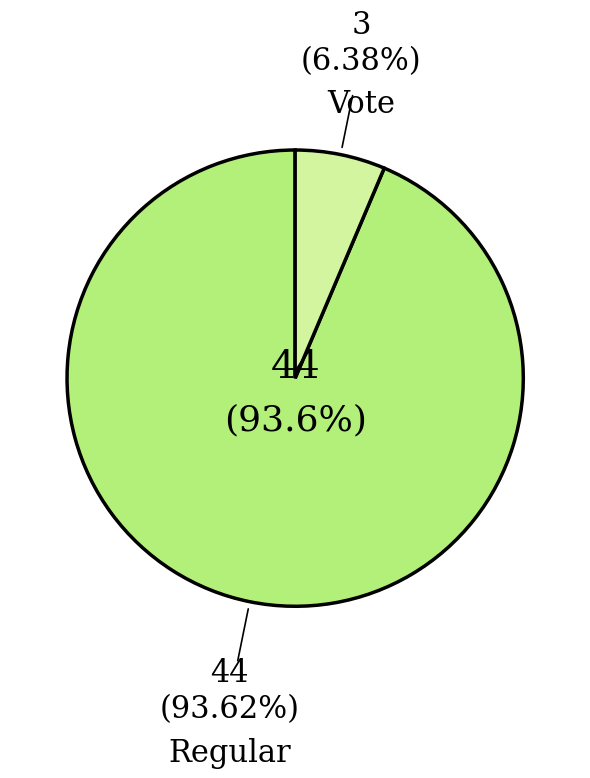

Does any single category account for the majority?

Yes